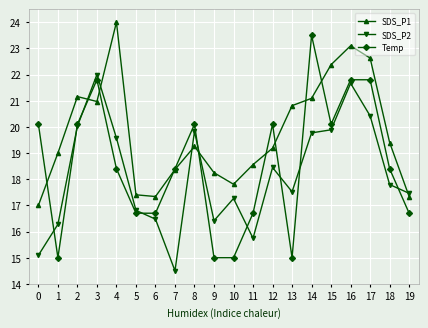

Is the value of SDS_P2 at 15 greater than the value of SDS_P1 at 13?

No